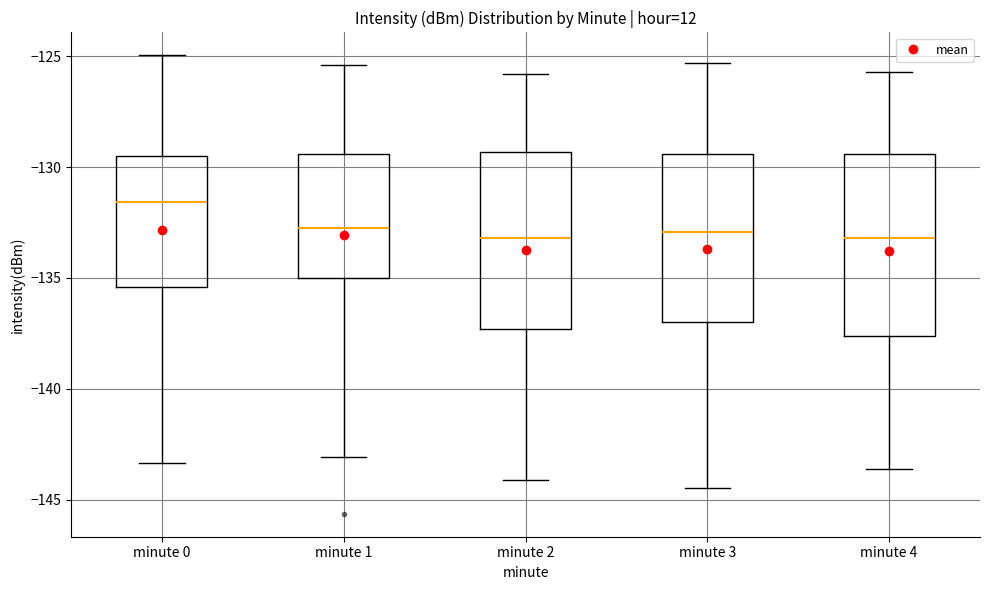

Which box has the highest median line?

minute 0